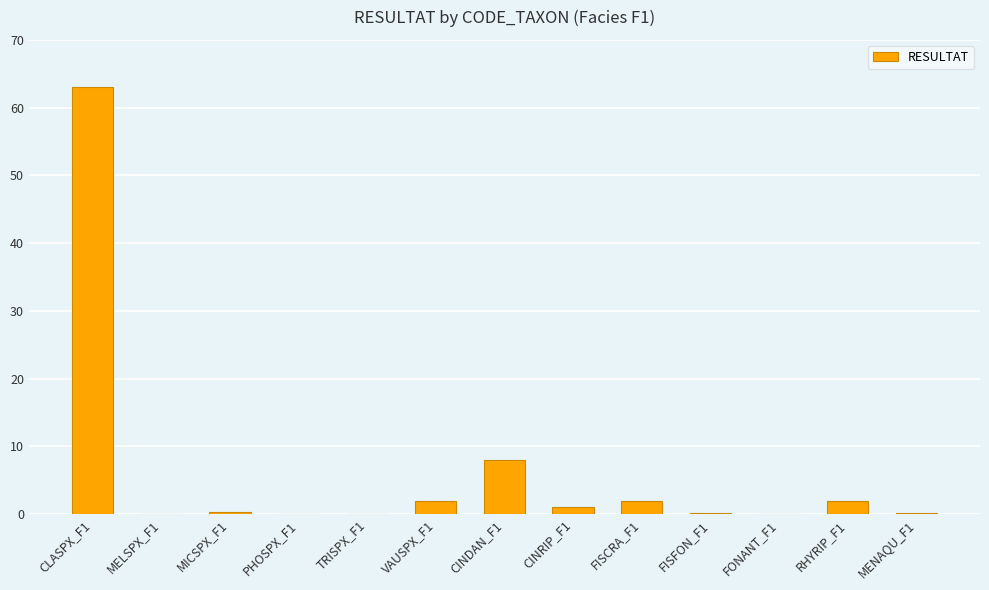

Read the value at CINRIP_F1.

1.0